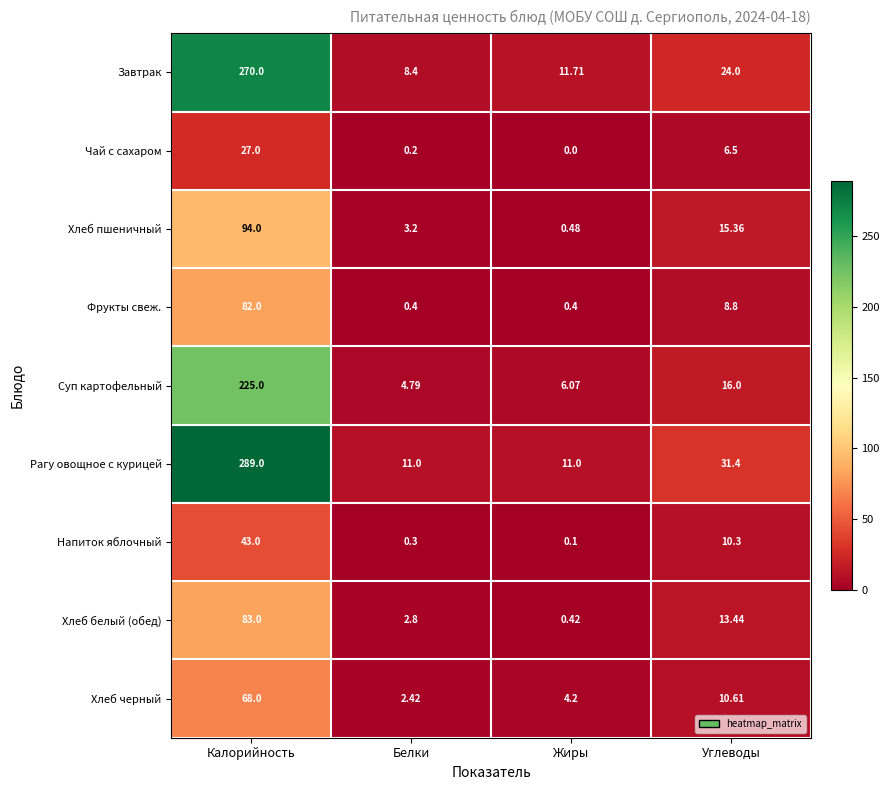

At how many categories does at least one series exceed 103?

1